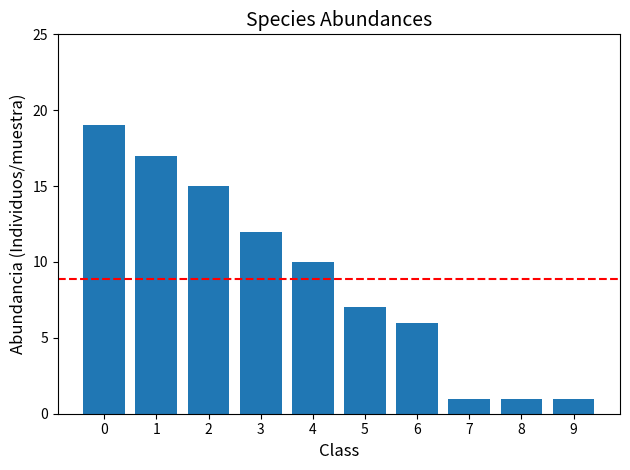

How many categories are shown in the chart?

10